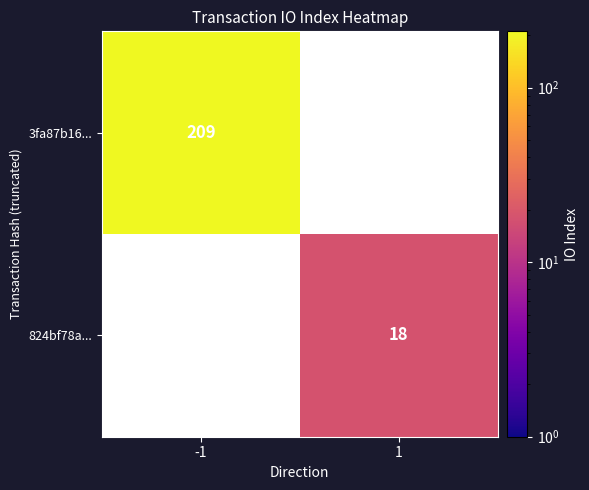

True or false: 824bf78a... has a value of 18 at 1.

True